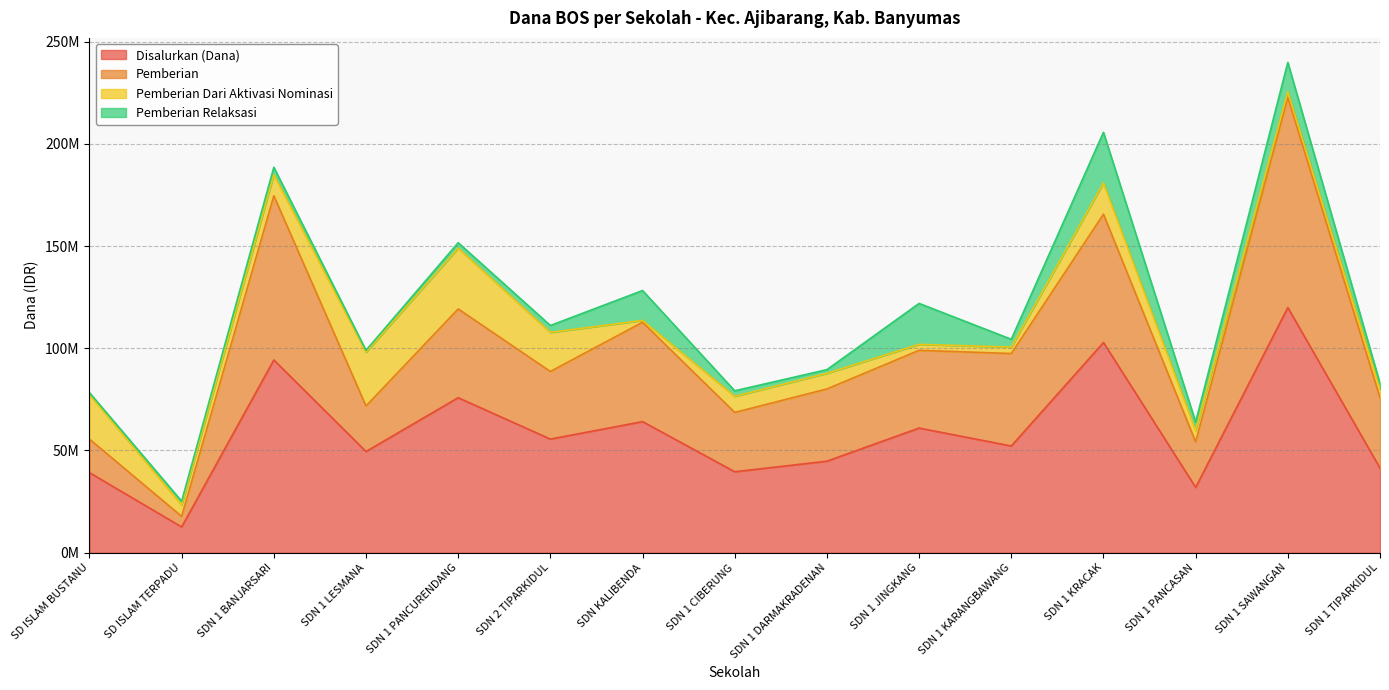

True or false: Pemberian and Disalurkan (Dana) intersect in this chart.

False